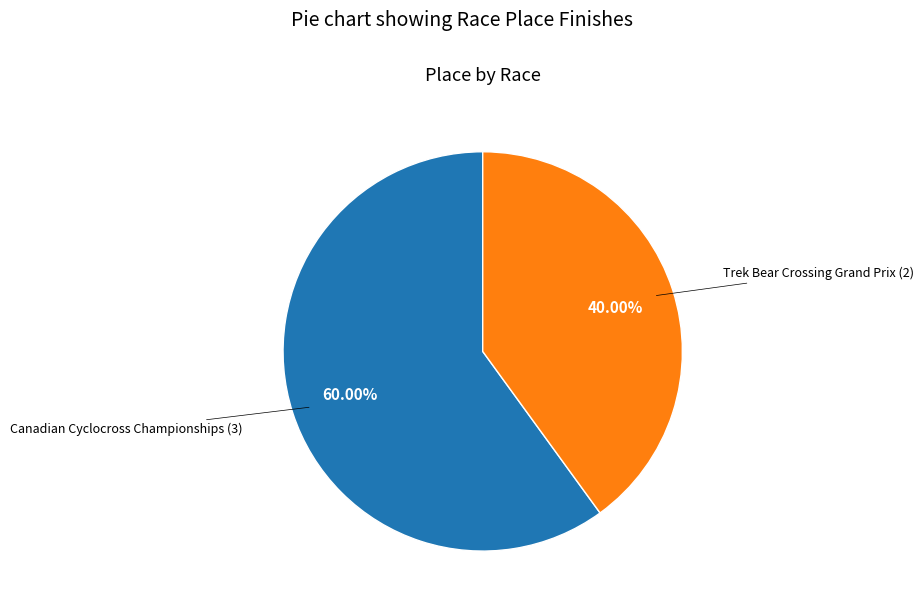

How many segments does this pie chart have?

2